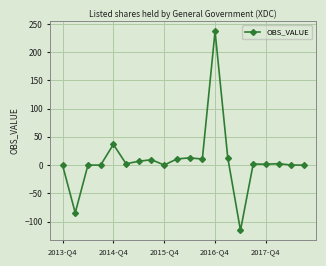

What is the difference between the second highest and second lowest values?

121.3